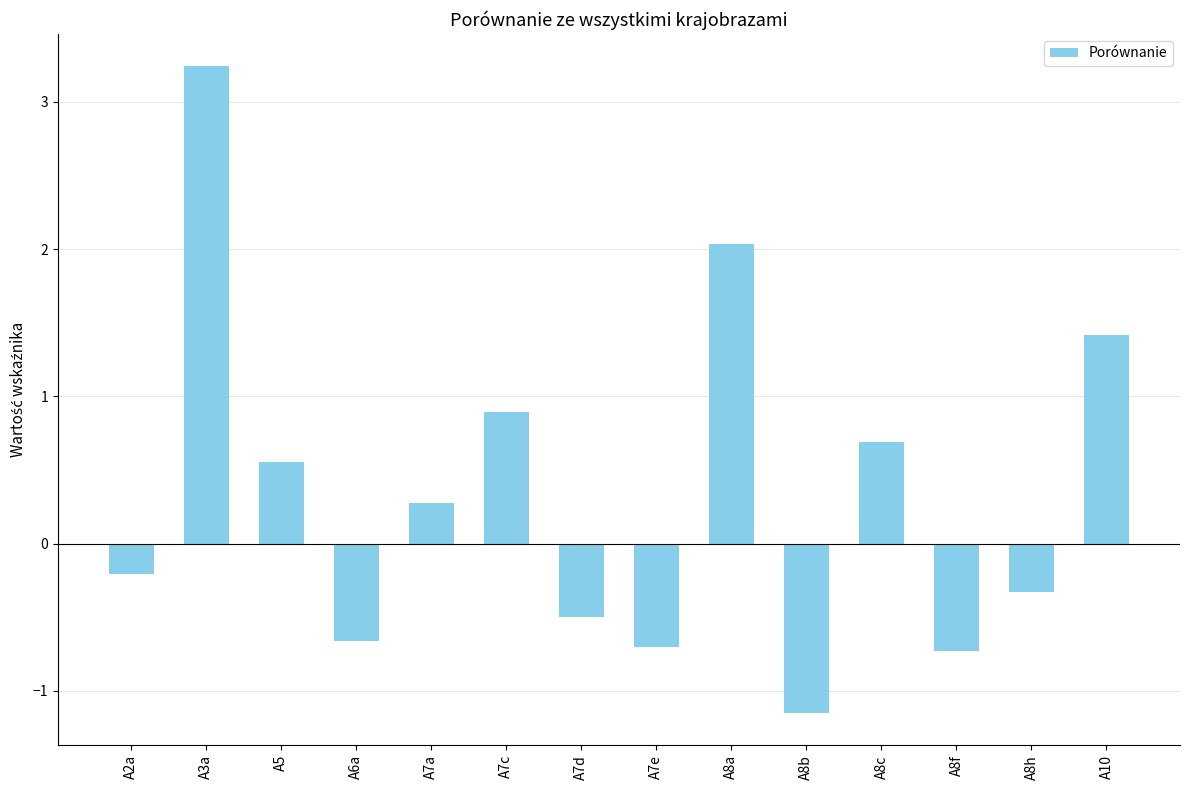

Count the number of categories in the chart.

14